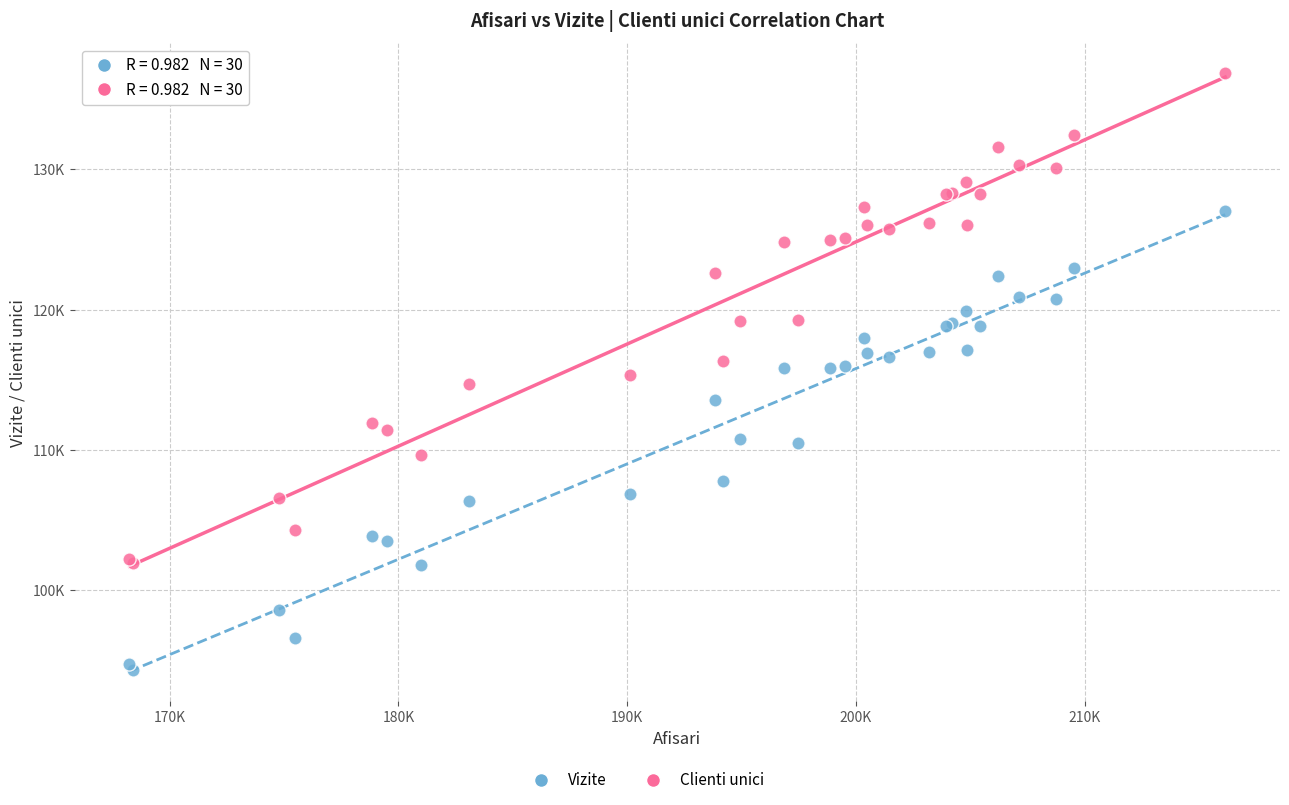

Which series reaches the maximum Y coordinate?

Clienti unici